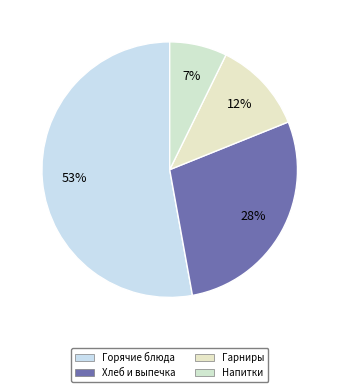

Count the number of slices in the pie.

4